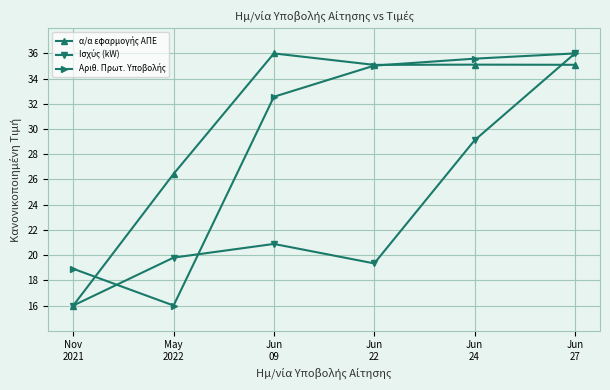

What is the smallest value displayed?

16.0